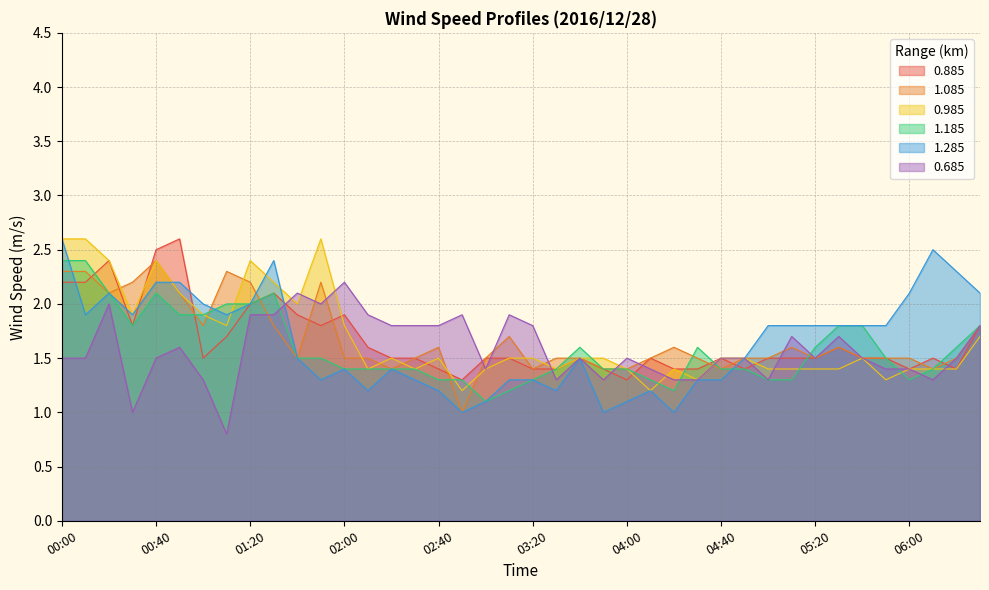

What is the label of the 30th point from the left?

04:50